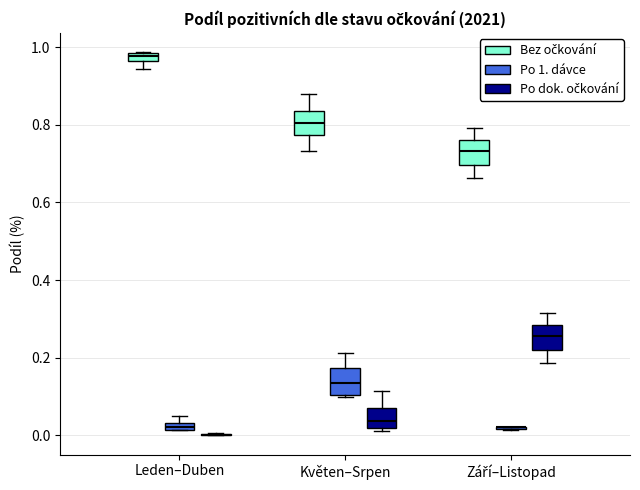

Where is the upper edge of the box for Květen–Srpen (Po dok. očkování) on the y-axis? The values are not printed on the chart, so give them approximately, as read against the axis.

0.08